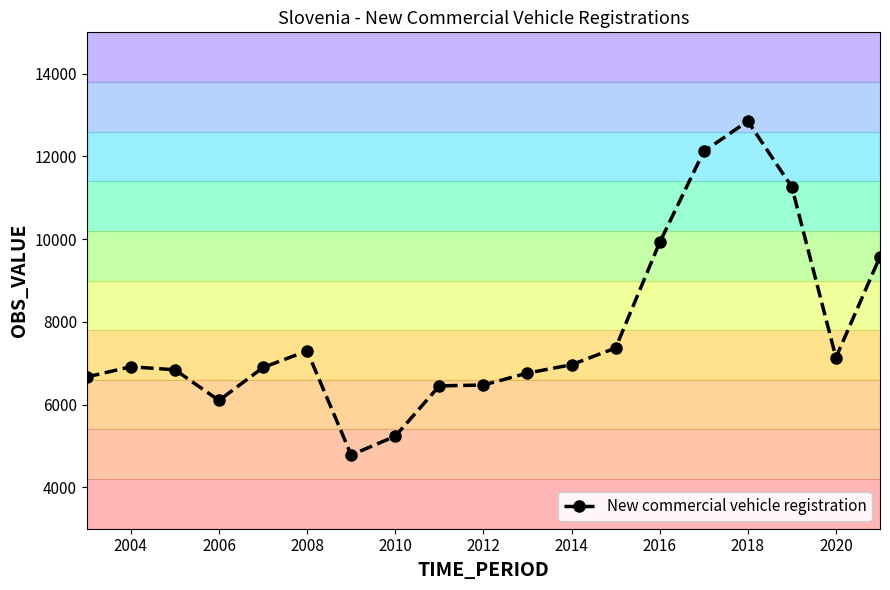

At which label does New commercial vehicle registration reach its peak?

2018